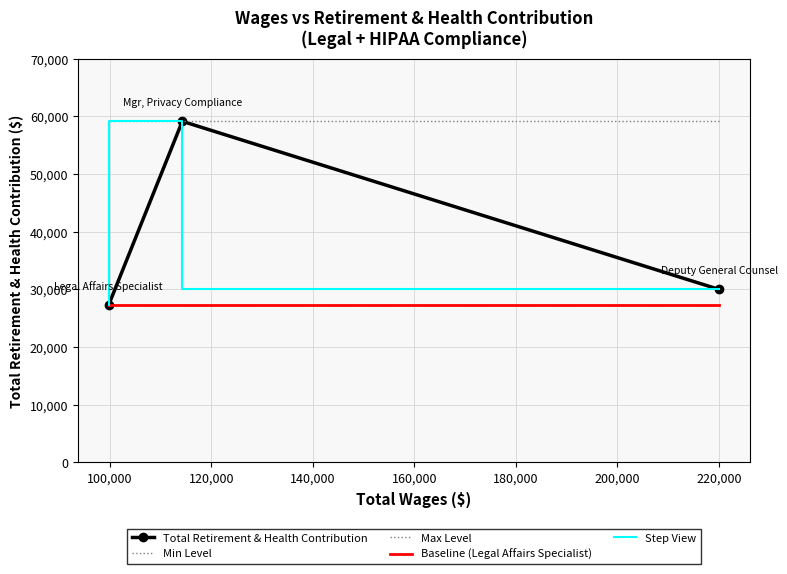

Which series has the largest total across all categories?

Max Level